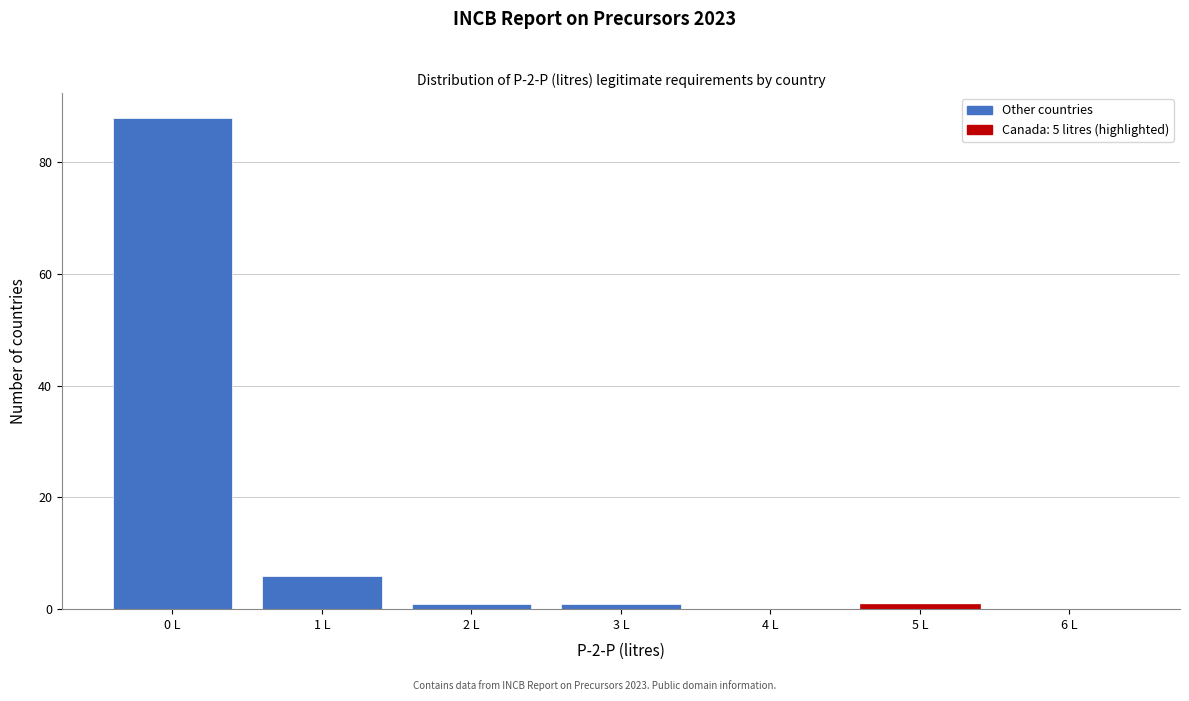

Reading left to right, extract all data points from this chart.

0 L=88	1 L=6	2 L=1	3 L=1	4 L=0	5 L=1	6 L=0